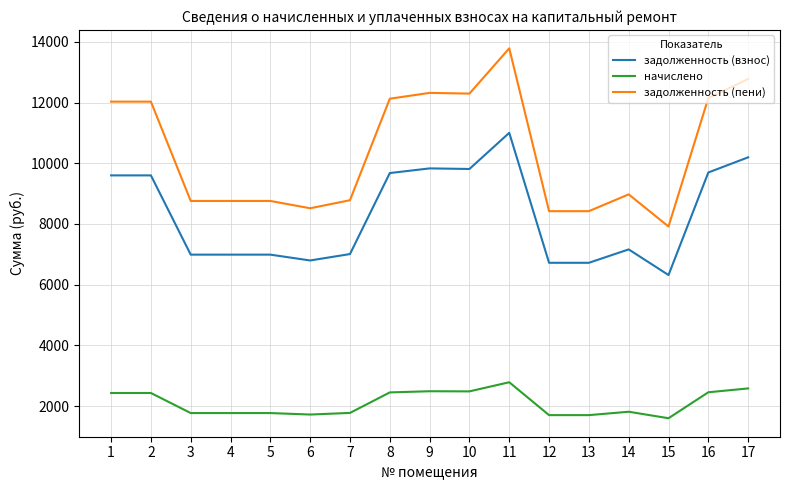

True or false: задолженность (пени) and начислено cross at least once.

False